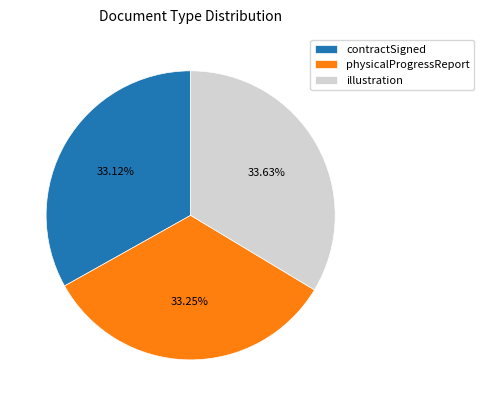

What percentage is the contractSigned slice, to the nearest percent?

33%